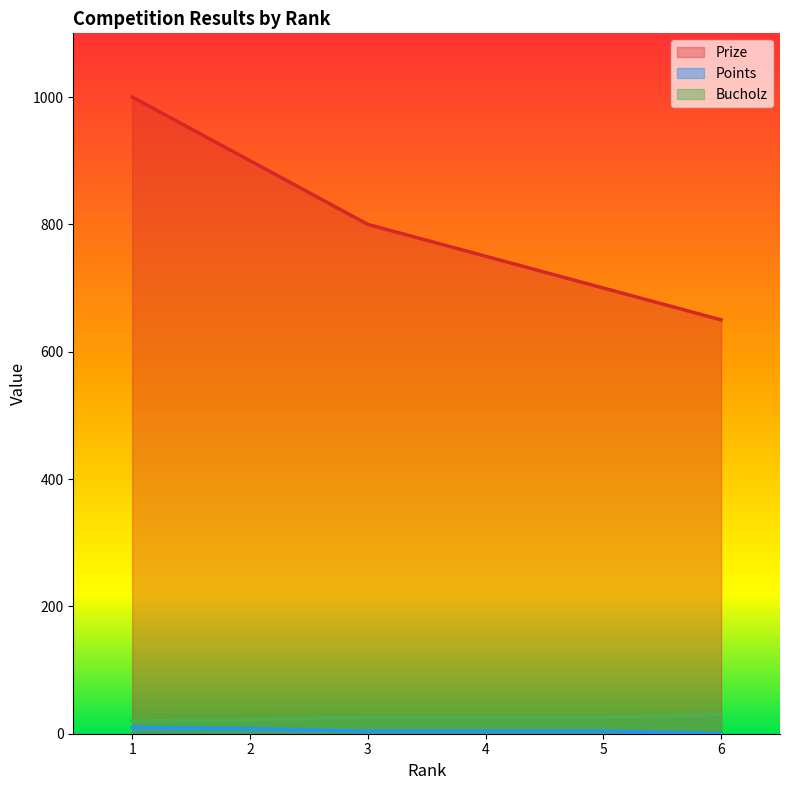

Rank the series by their maximum value, from highest to lowest.

Prize, Bucholz, Points